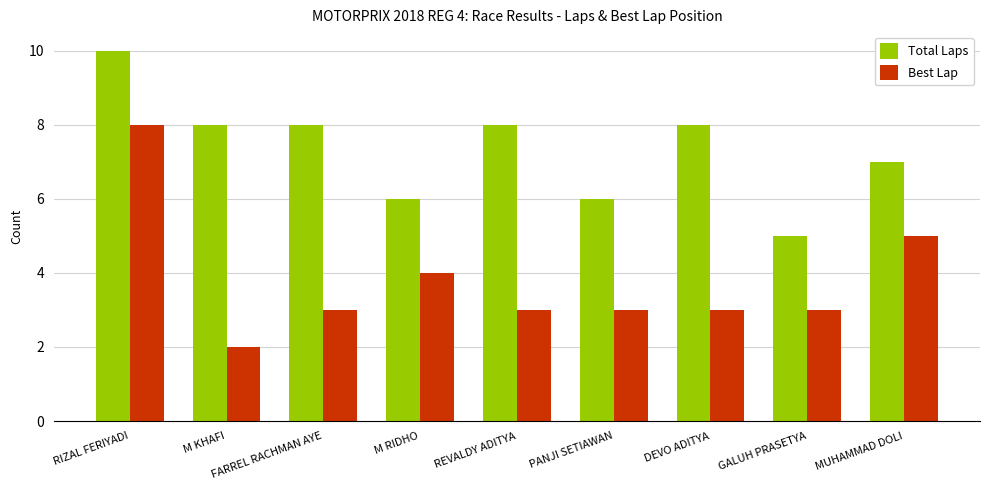

List the series in order of their peak value, highest first.

Total Laps, Best Lap